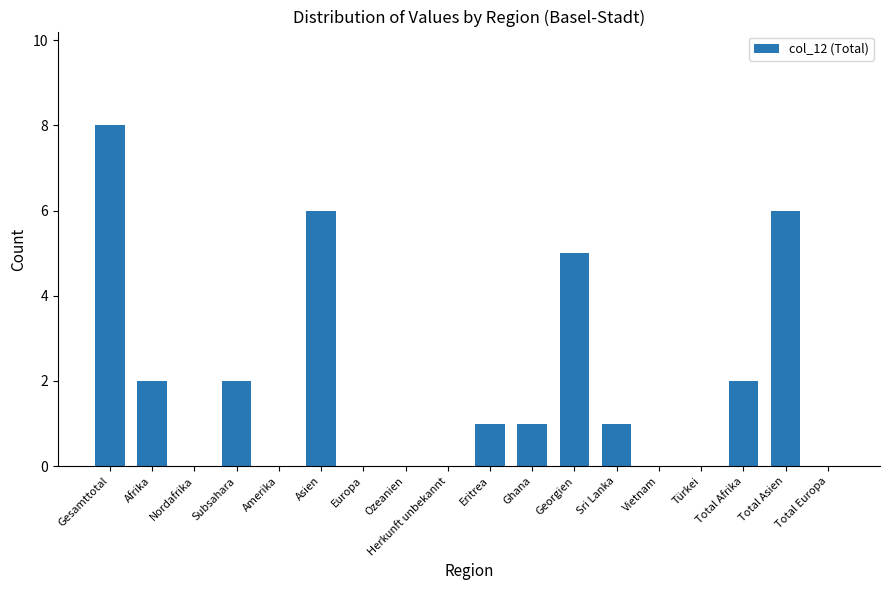

How many categories are shown in the chart?

18